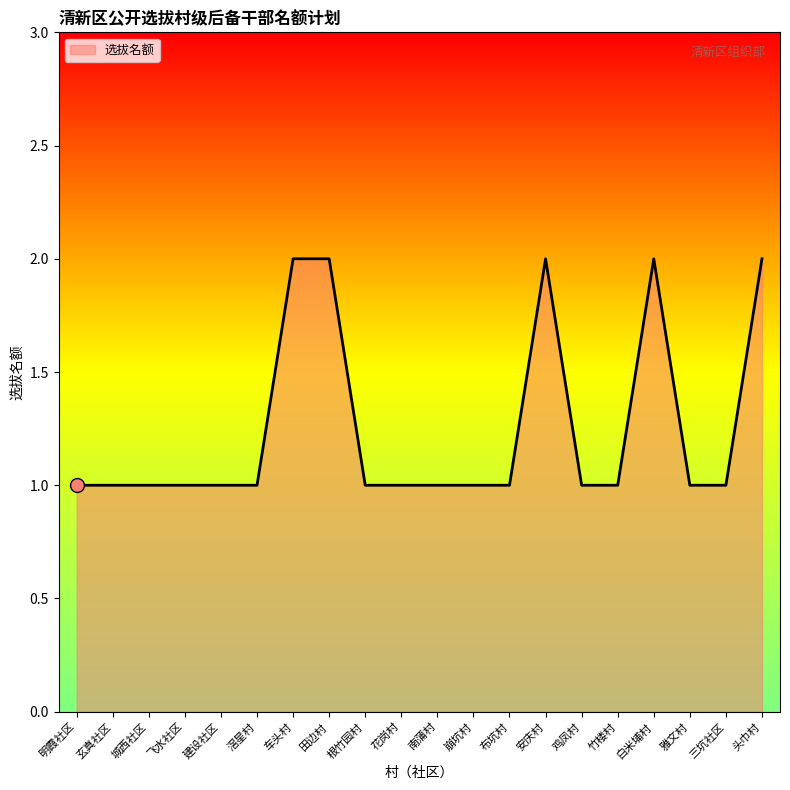

Approximately how many times larger is the value at 车头村 compared to 雅文村?

2.0